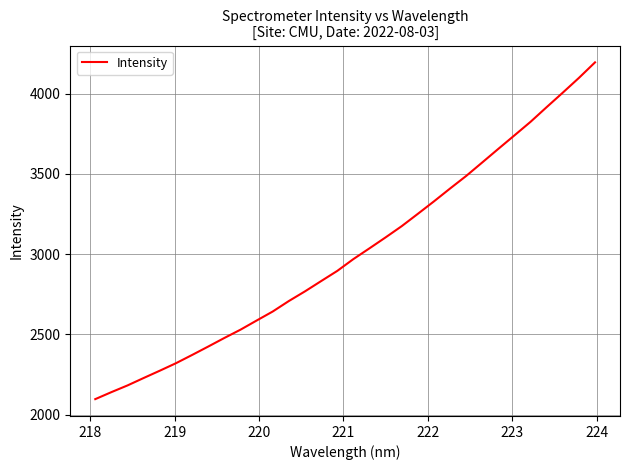

What is the greatest value displayed?

4194.7